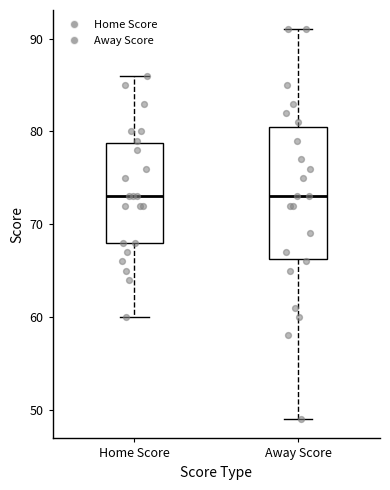

Reading left to right, transcribe this box plot: for each box, give where its median line is, the range the box spans, and where its two whiskers end, as read against the y-axis. The values are not printed on the chart, so give them approximately, as read against the axis.

Home Score: median 73, box 68 to 79, whiskers 60 to 86
Away Score: median 73, box 66 to 81, whiskers 49 to 91